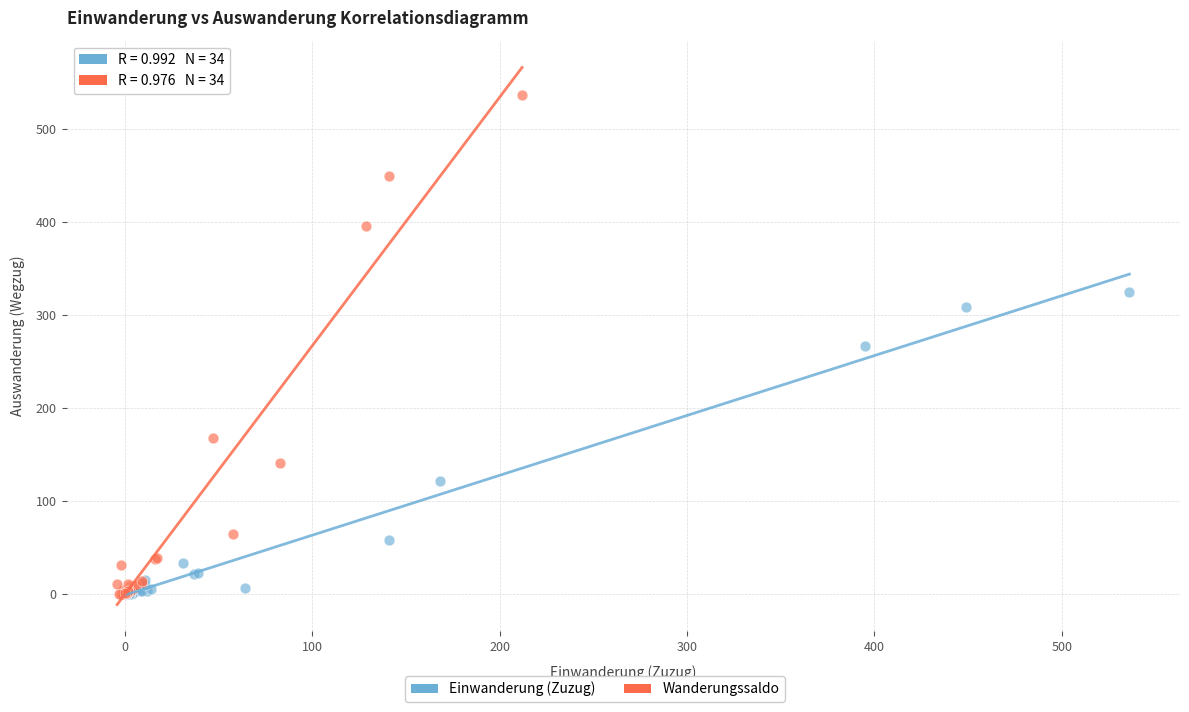

Which series reaches the maximum Y coordinate?

Wanderungssaldo